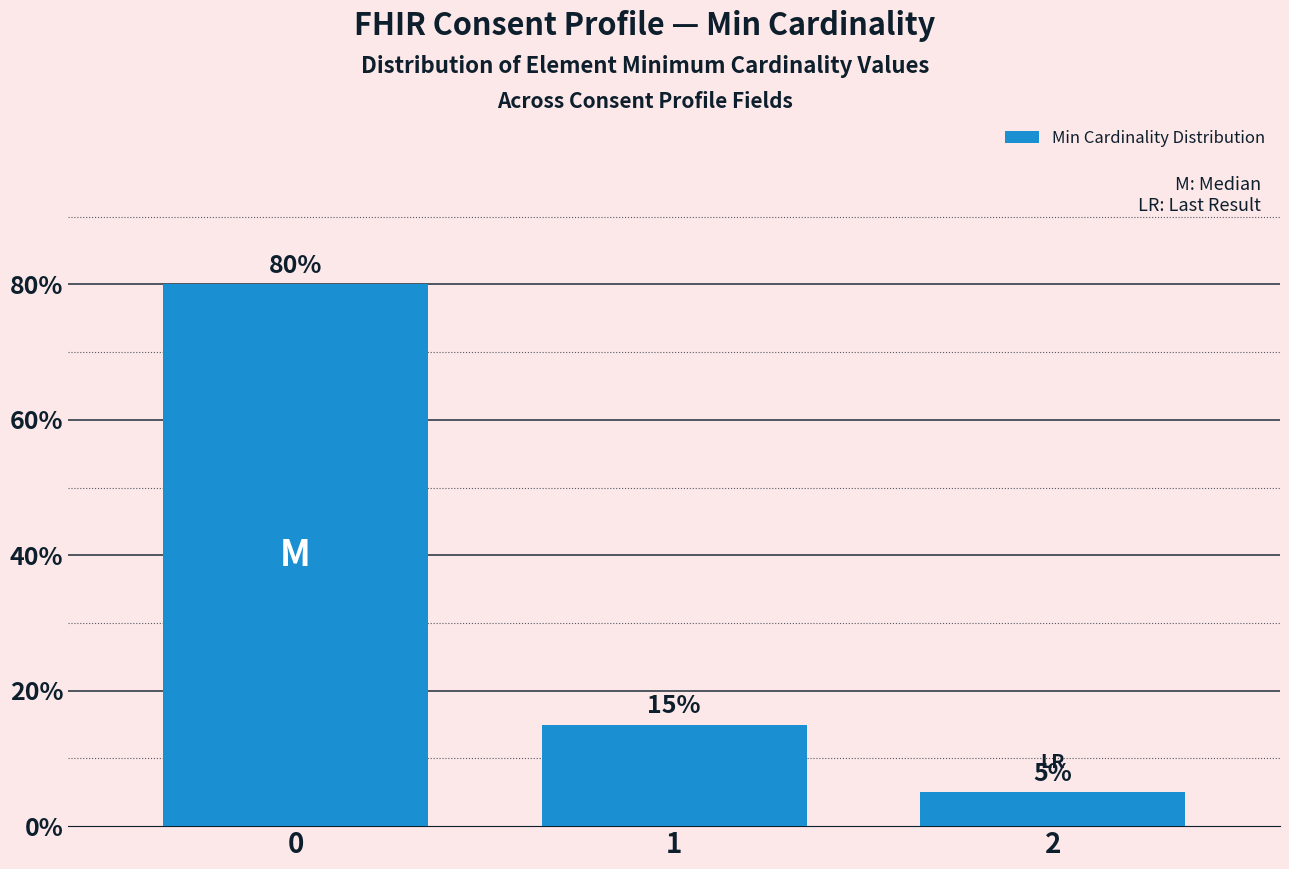

Count the number of data series in this chart.

1